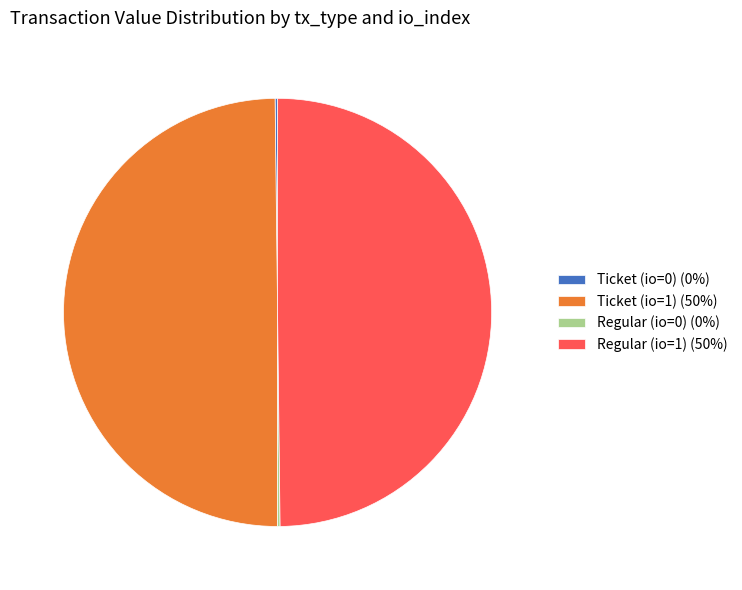

Is it true that Regular (io=1) (50%) is 38% of the pie?

False